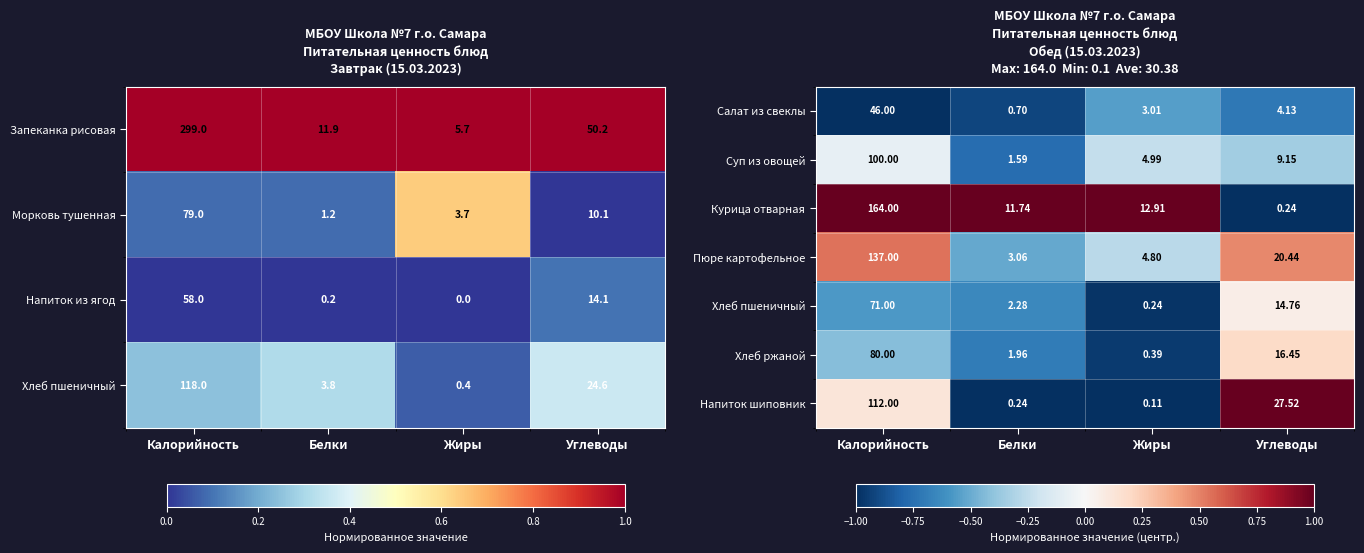

True or false: Салат из свеклы has a value of -0.7 at Углеводы.

True